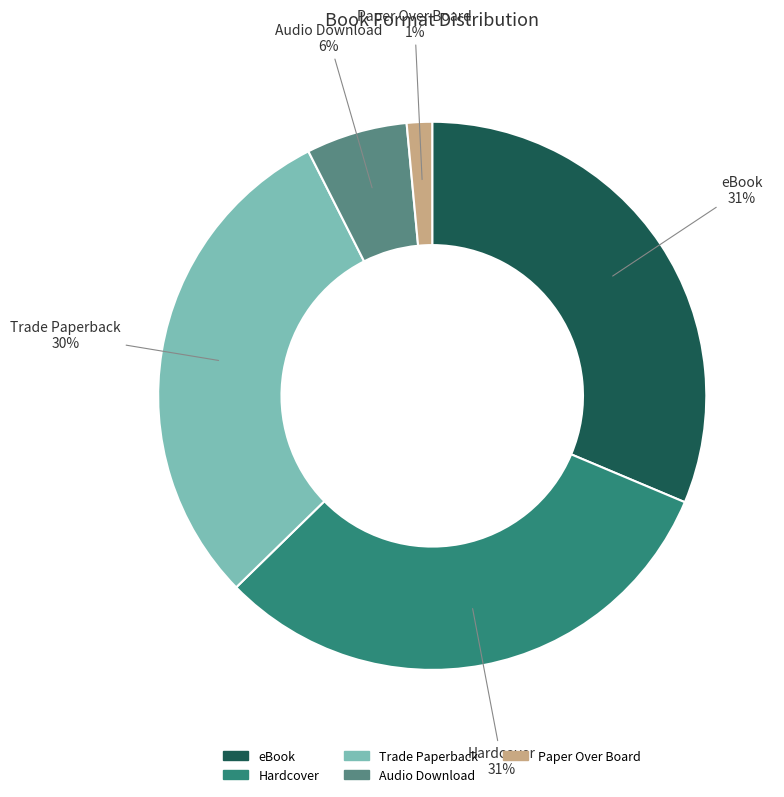

Do eBook and Hardcover together represent more than half of the pie?

Yes